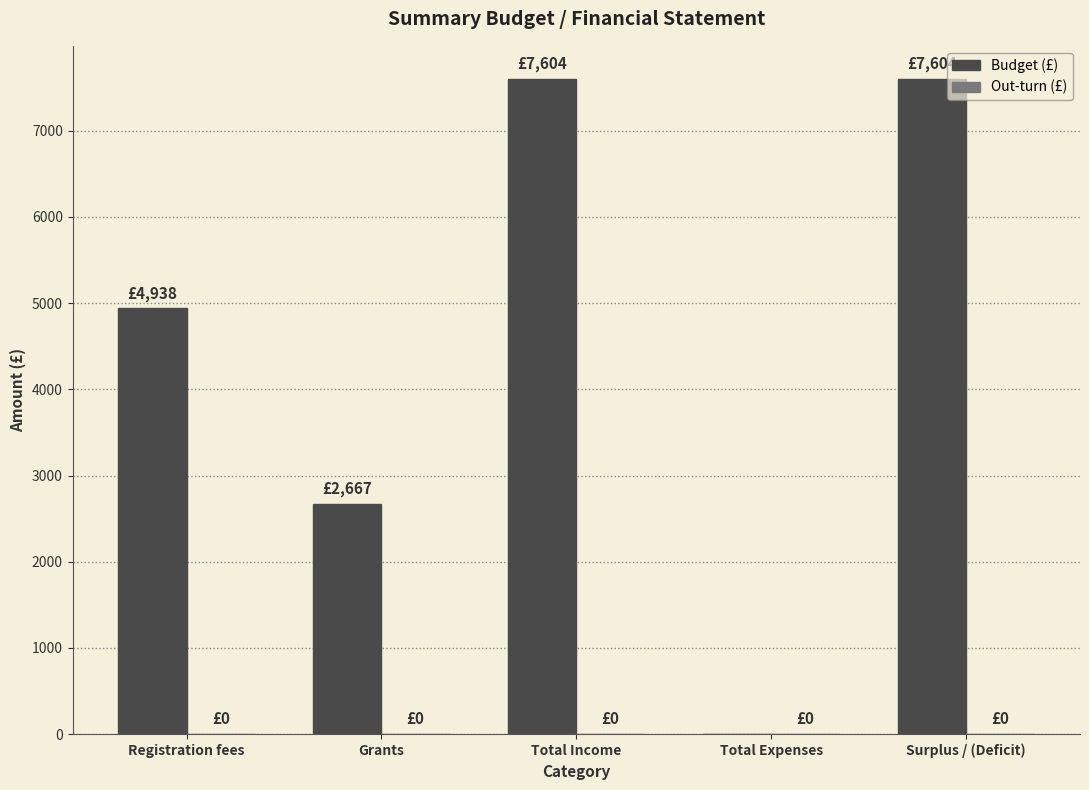

What is the greatest value displayed?

7604.2